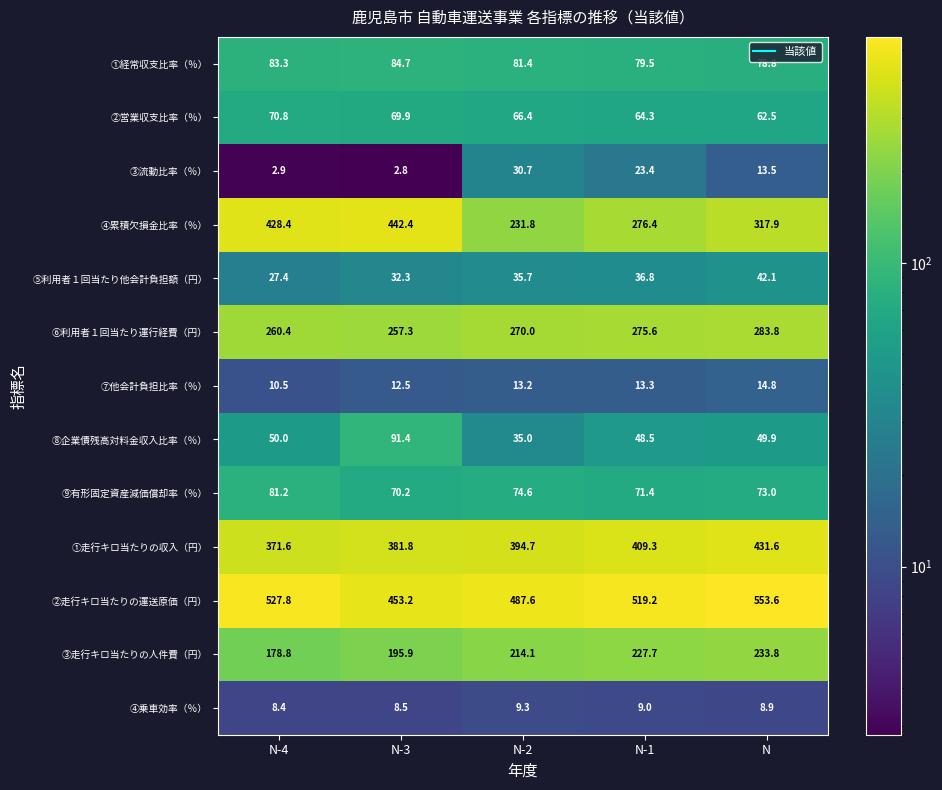

Which series has the largest range (max minus min)?

④累積欠損金比率（％）